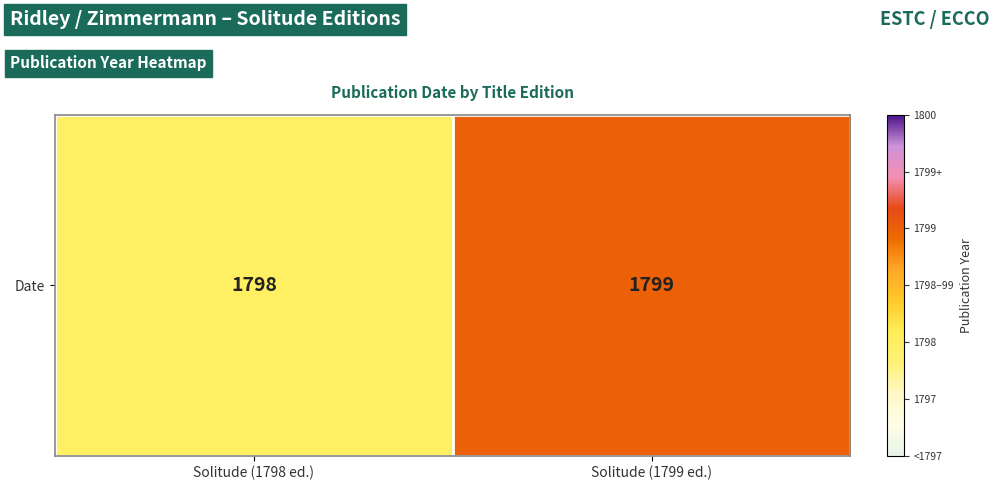

How many values are below 1799?

1